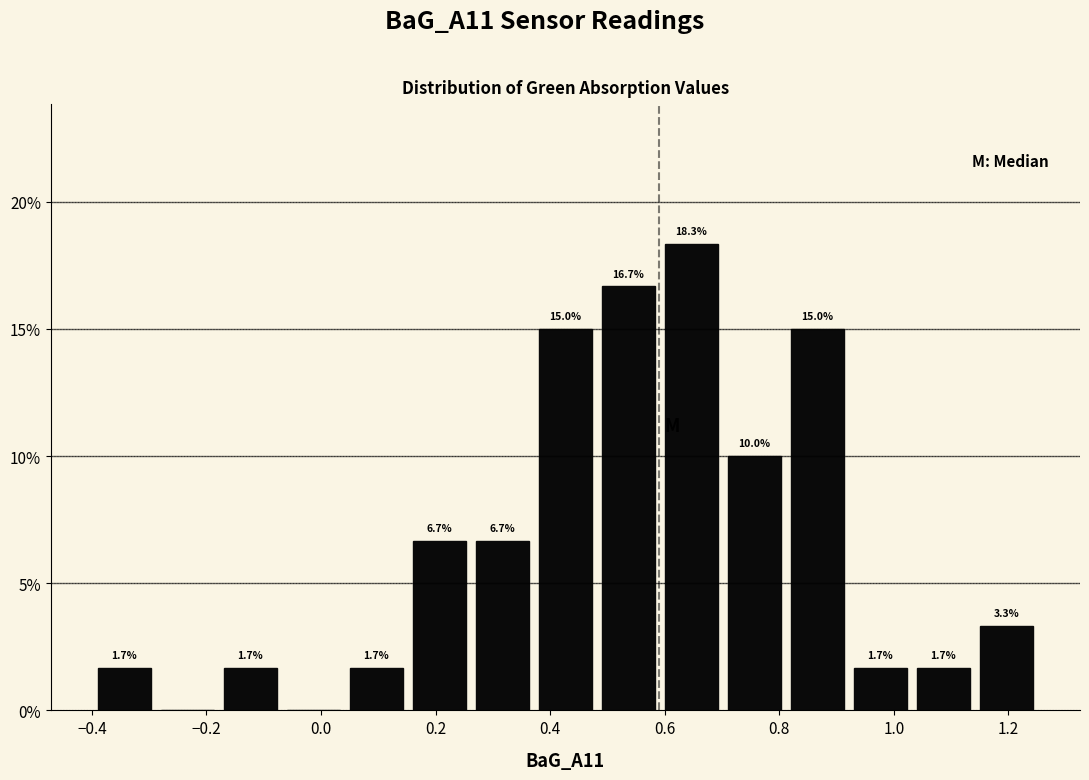

Which range on the x-axis has the tallest bar?

0.60 to 0.71